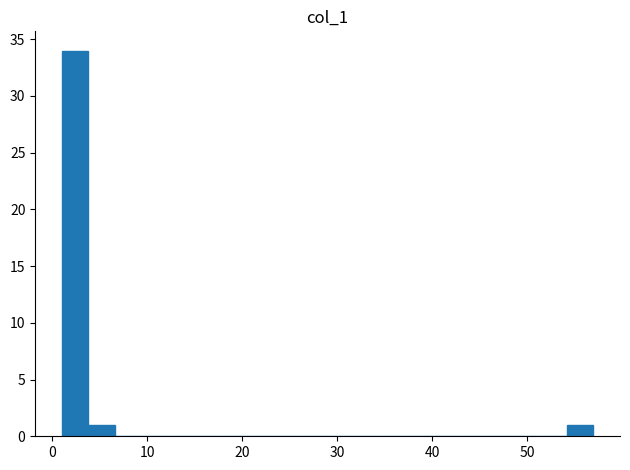

Read against the x-axis, roughly where is the centre of the tallest bar?

2